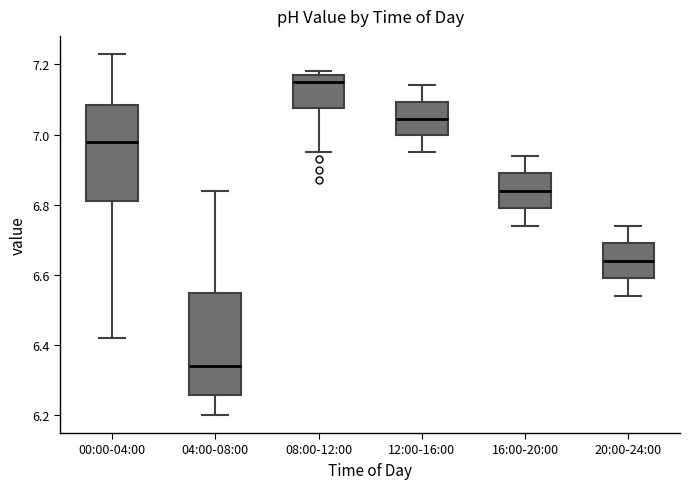

Reading left to right, transcribe this box plot: for each box, give where its median line is, the range the box spans, and where its two whiskers end, as read against the y-axis. The values are not printed on the chart, so give them approximately, as read against the axis.

00:00-04:00: median 6.98, box 6.82 to 7.08, whiskers 6.42 to 7.24
04:00-08:00: median 6.34, box 6.26 to 6.54, whiskers 6.20 to 6.84
08:00-12:00: median 7.16, box 7.08 to 7.18, whiskers 6.96 to 7.18 (just above the box's upper edge)
12:00-16:00: median 7.04, box 7.00 to 7.10, whiskers 6.96 to 7.14
16:00-20:00: median 6.84, box 6.80 to 6.90, whiskers 6.74 to 6.94
20:00-24:00: median 6.64, box 6.60 to 6.70, whiskers 6.54 to 6.74